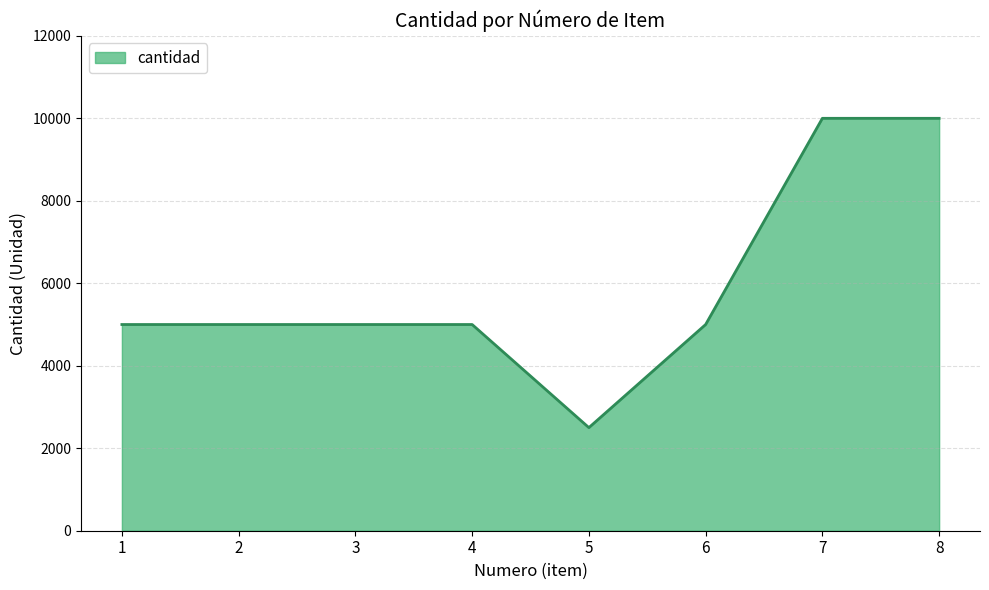

Approximately how many times larger is the value at 7 compared to 4?

2.0